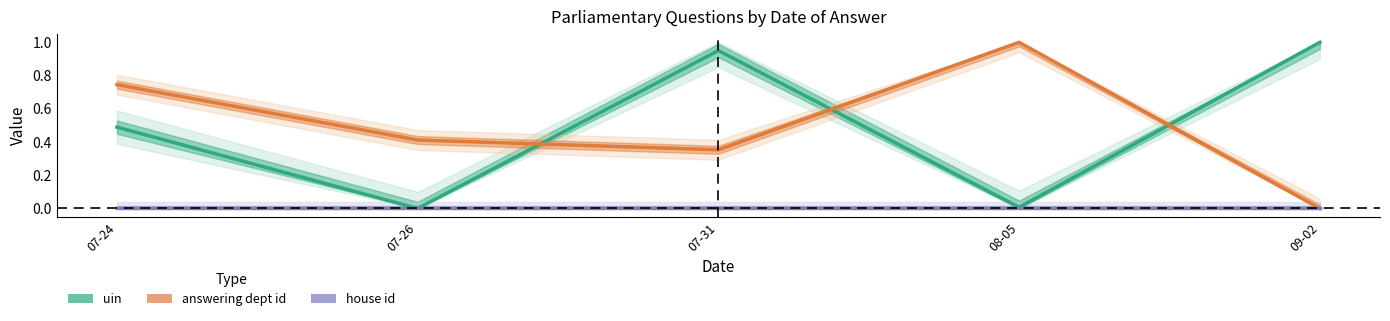

What is the difference between the maximum and minimum values in the uin series?

1.0